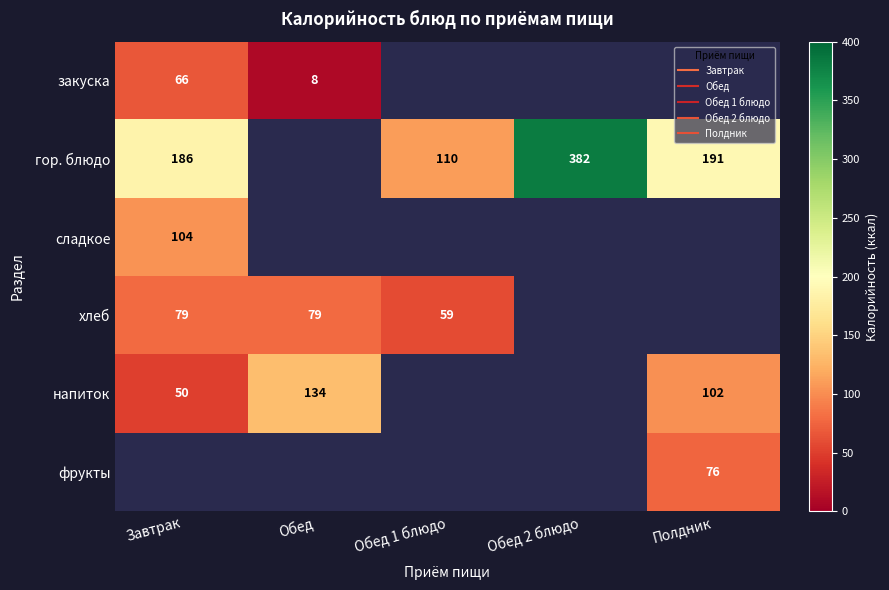

Between Завтрак and Полдник, which series saw the biggest shift?

напиток